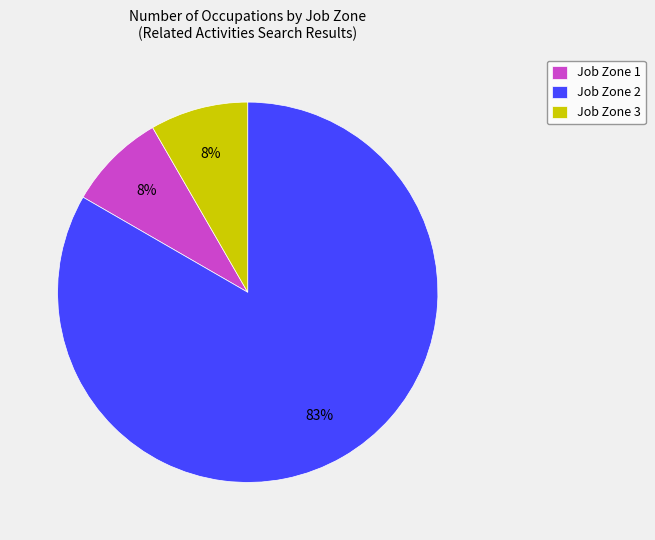

How many slices are in this pie chart?

3